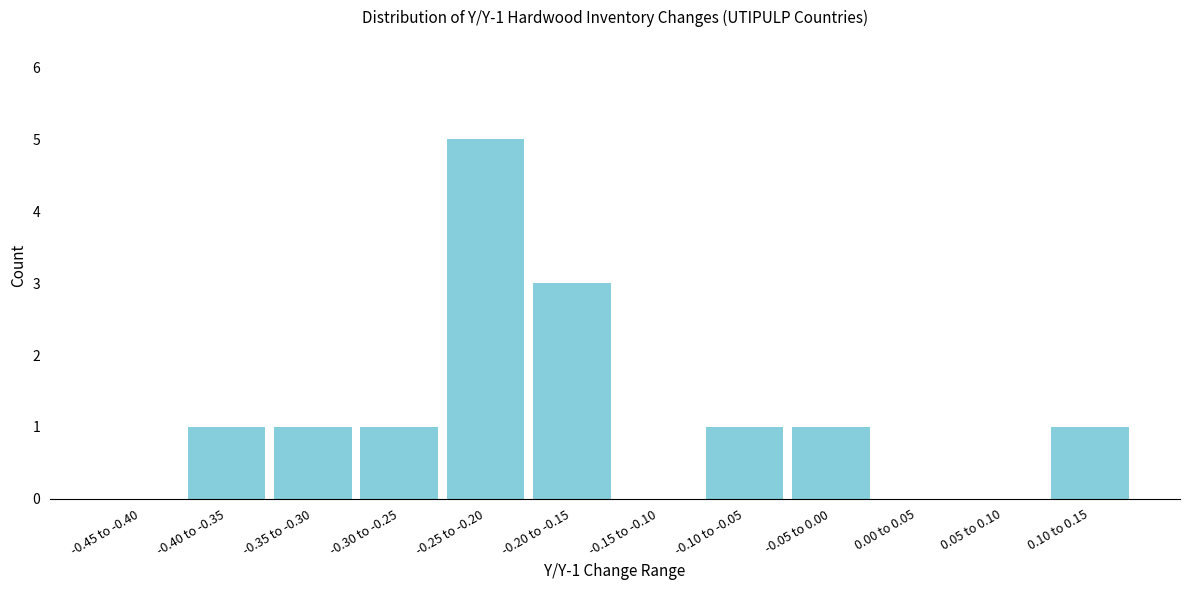

Reading right to left, transcribe all the data shown in this chart.

0.10 to 0.15=1	0.05 to 0.10=0	0.00 to 0.05=0	-0.05 to 0.00=1	-0.10 to -0.05=1	-0.15 to -0.10=0	-0.20 to -0.15=3	-0.25 to -0.20=5	-0.30 to -0.25=1	-0.35 to -0.30=1	-0.40 to -0.35=1	-0.45 to -0.40=0